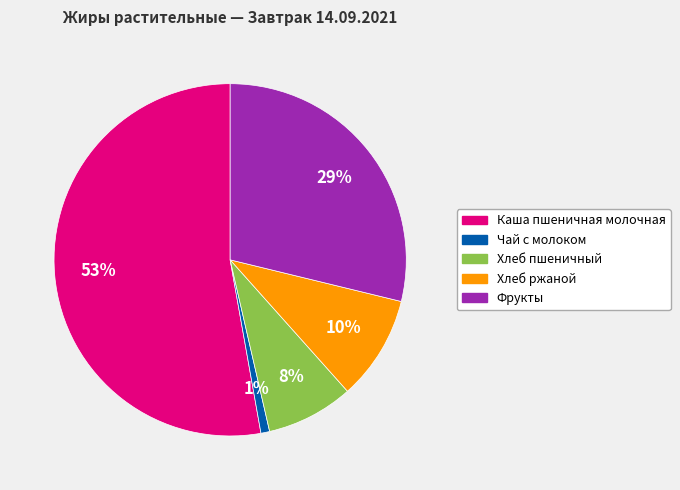

Is it true that Хлеб ржаной is 10% of the pie?

True